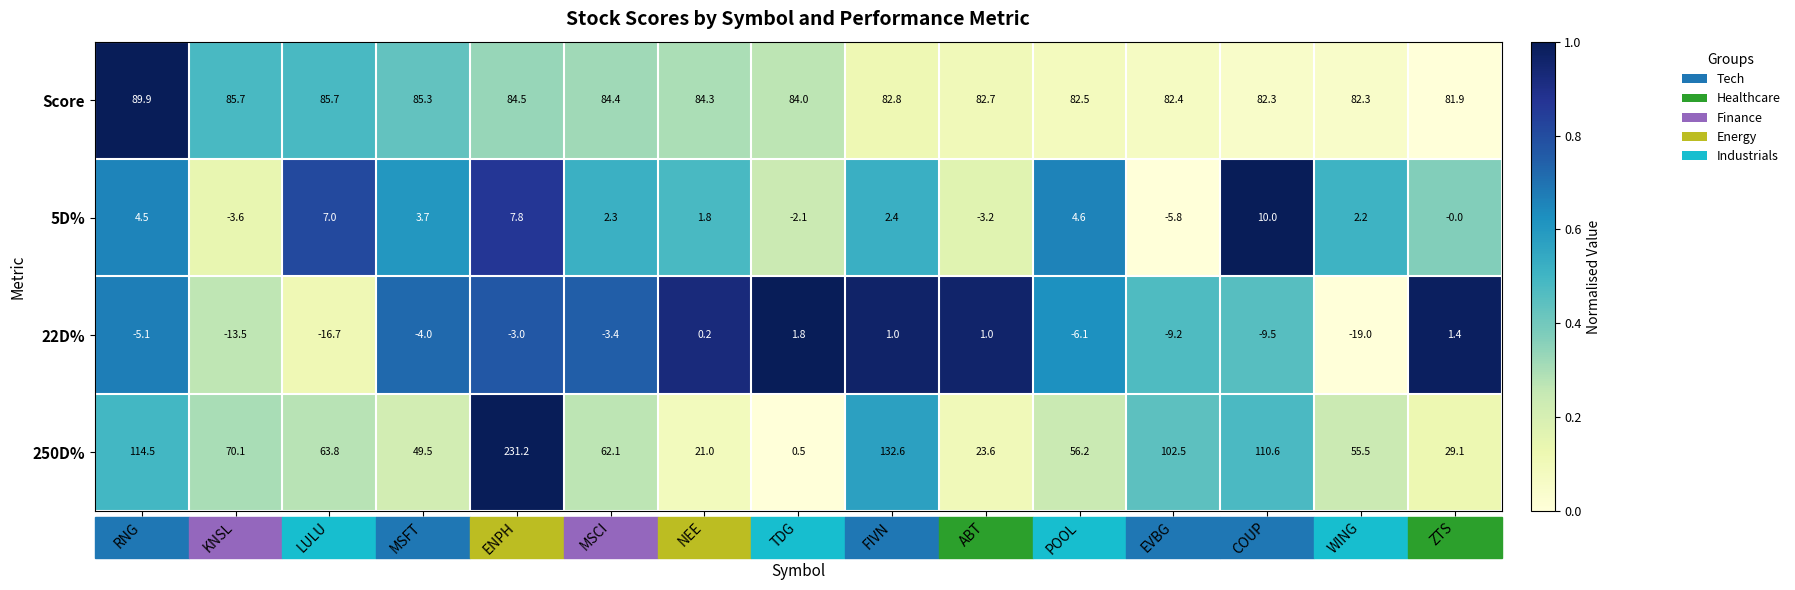

List the labels in order of 5D% value, largest first.

COUP, ENPH, LULU, POOL, RNG, MSFT, FIVN, MSCI, WING, NEE, ZTS, TDG, ABT, KNSL, EVBG